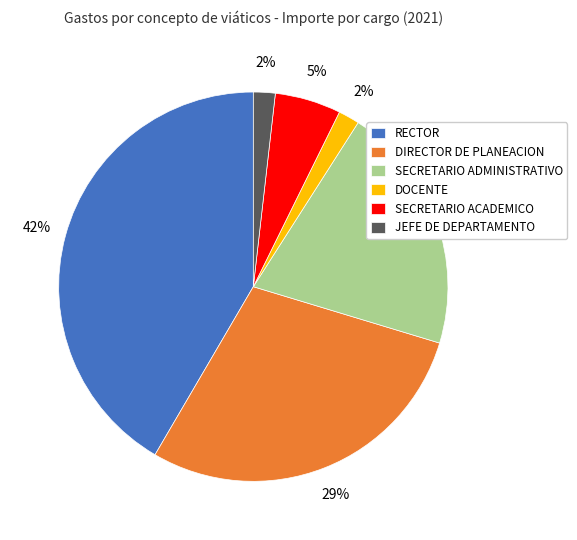

Which category has the biggest portion of the pie?

RECTOR